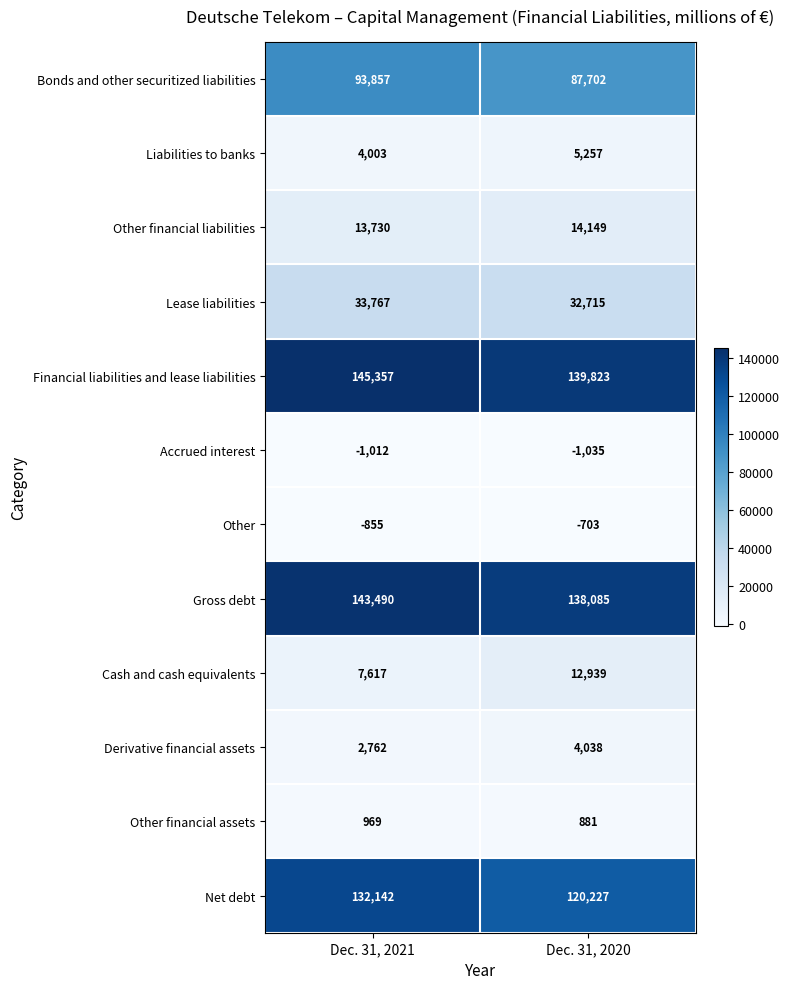

What is the difference between the maximum and minimum values in the Cash and cash equivalents series?

5322